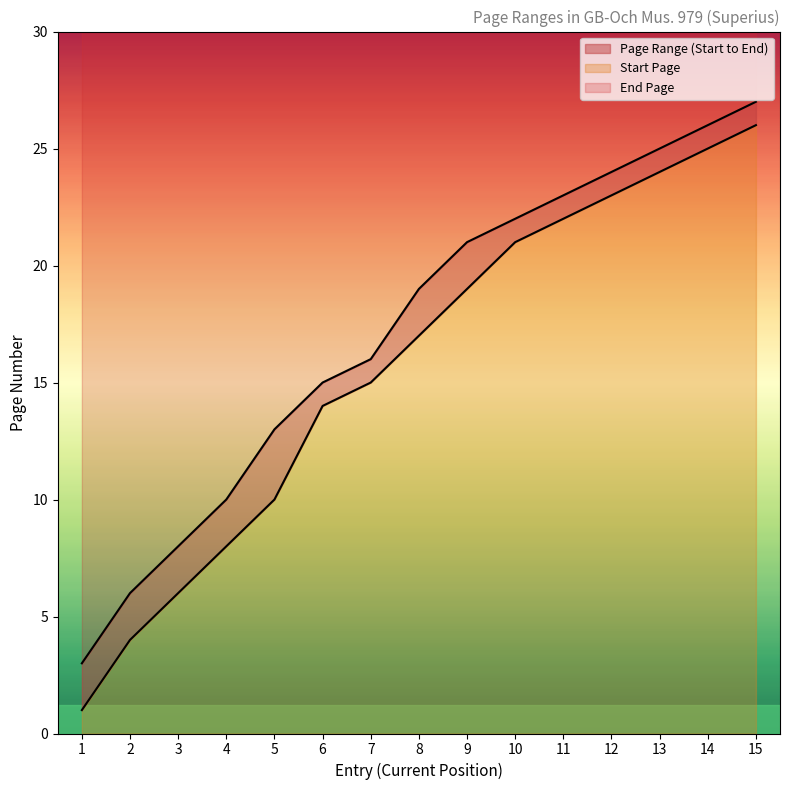

What is the sum of the End Page values at 6 and 10?

37